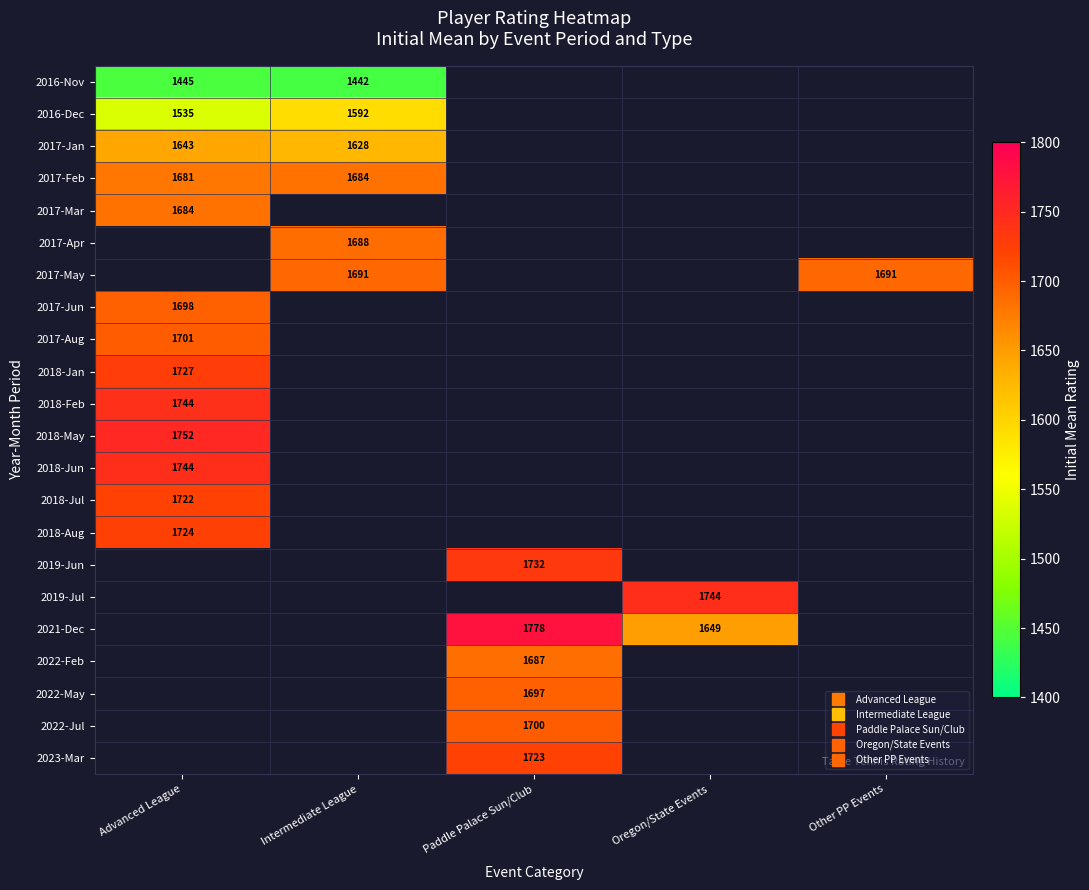

At which label is 2016-Dec closest to 1563?

Advanced League